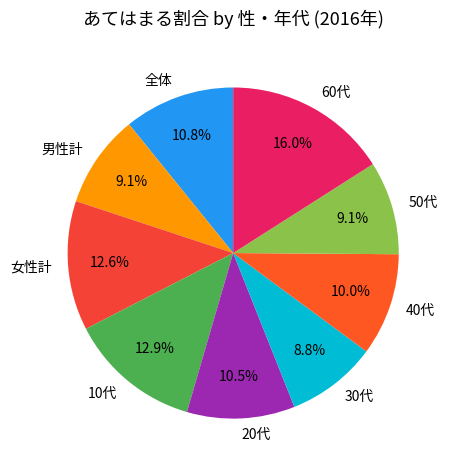

Does 40代 represent more than half of the total?

No